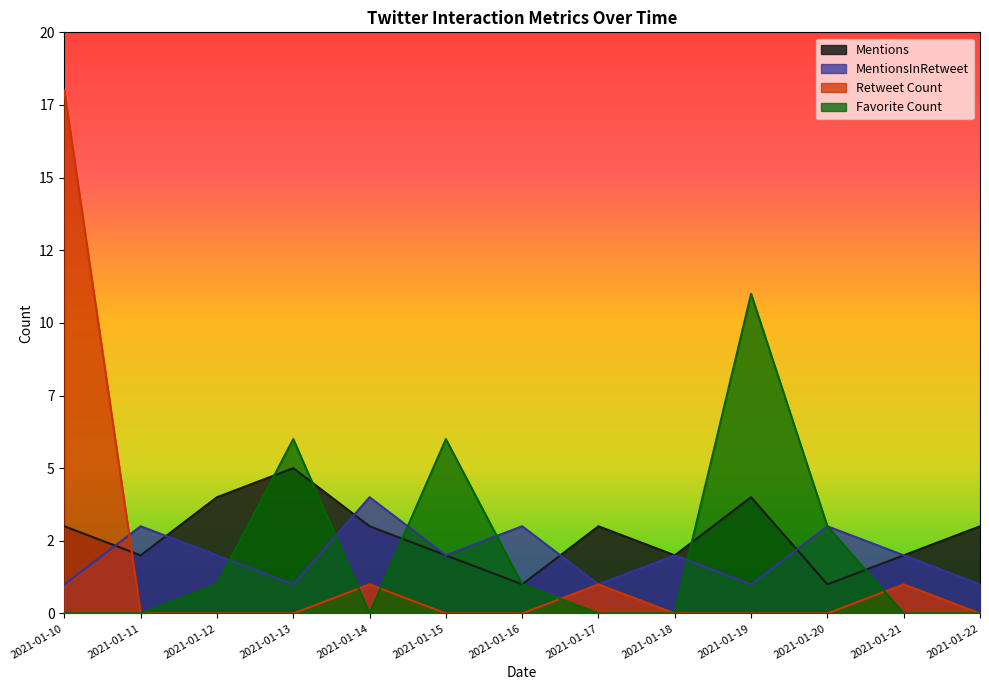

How many lines are shown in the chart?

4